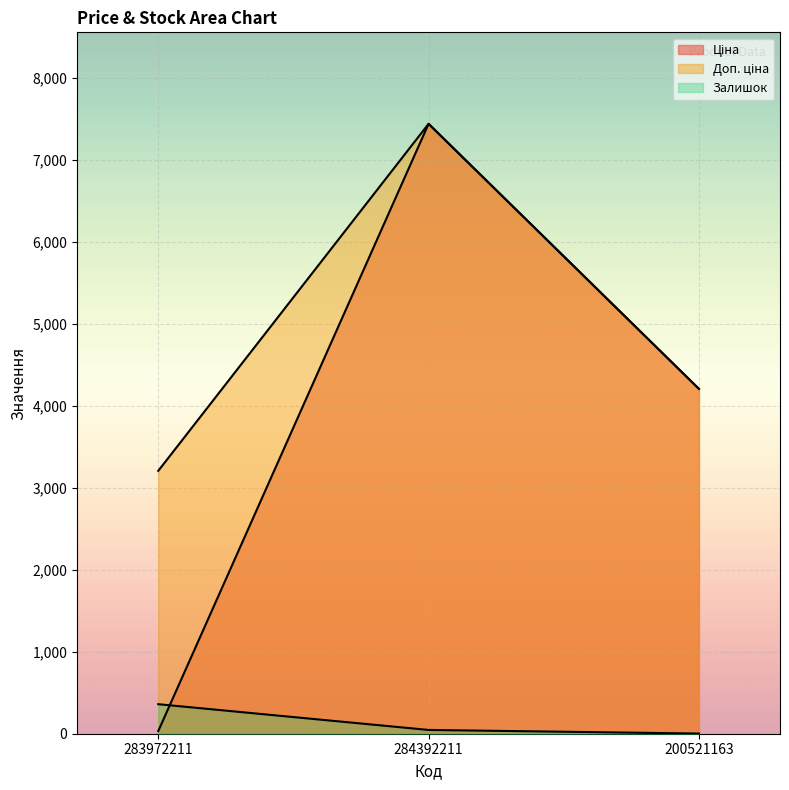

What is the minimum value shown in the chart?

2.0